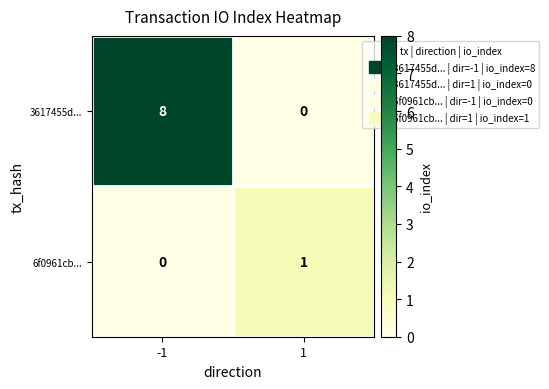

List the series in order of their peak value, lowest first.

6f0961cb..., 3617455d...